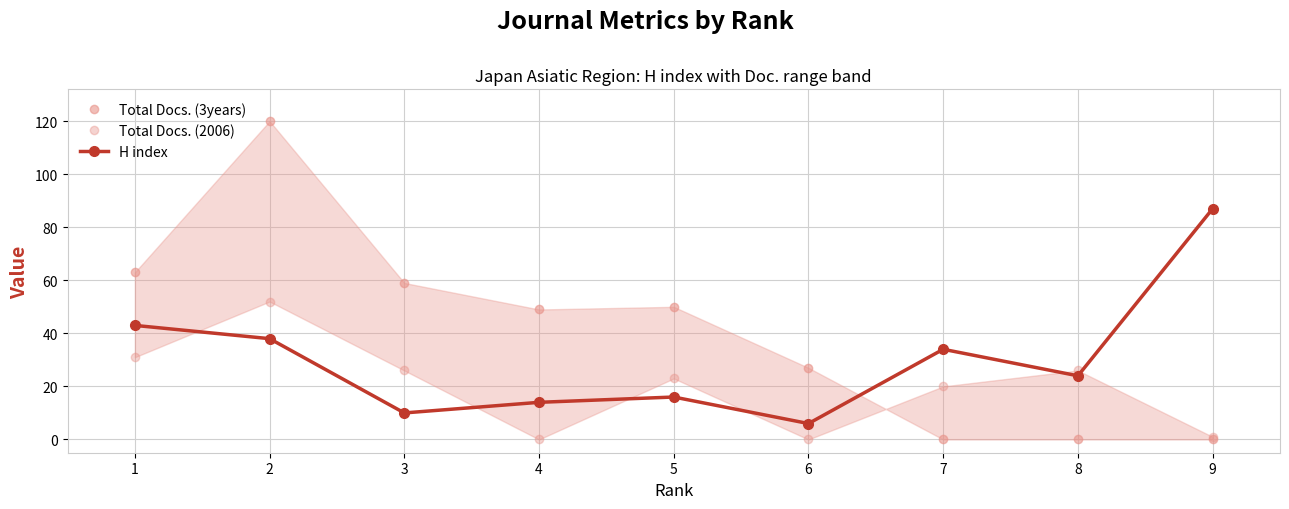

At which label does H index first exceed 24?

1